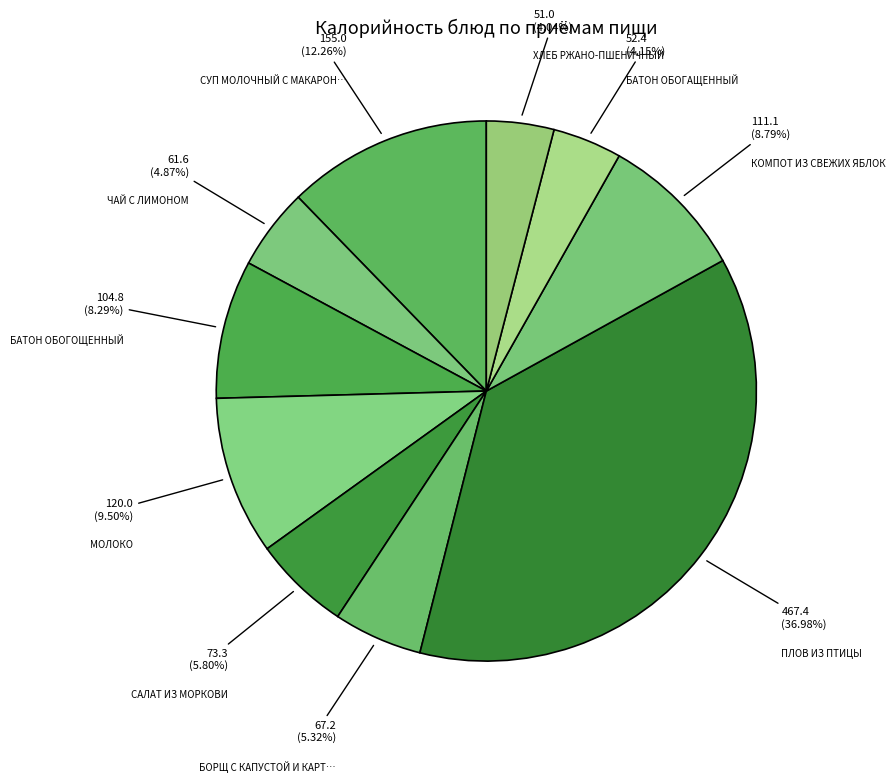

How many segments does this pie chart have?

10